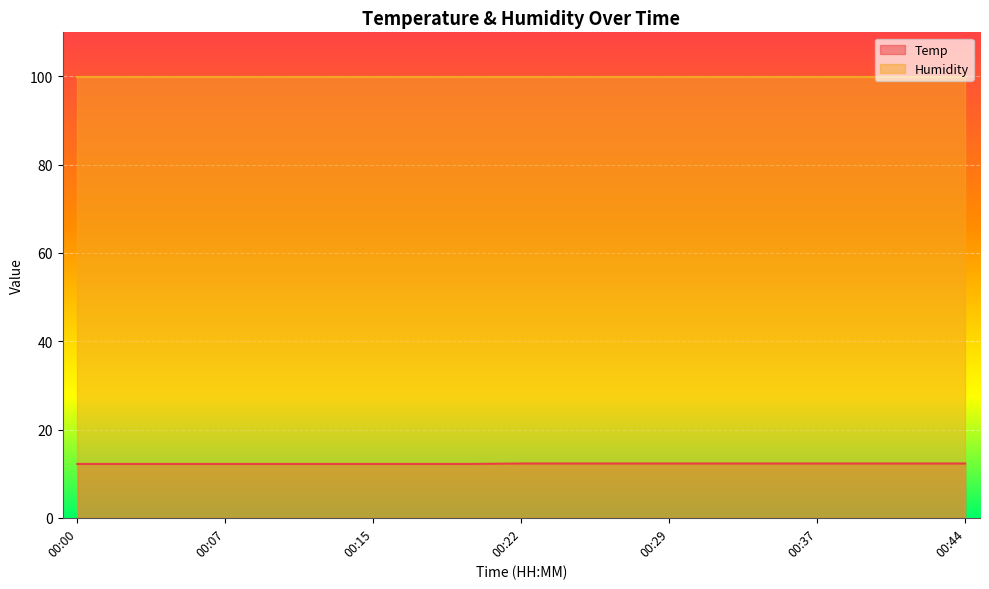

The chart shows a value of 4.3 at 00:00. True or false?

False